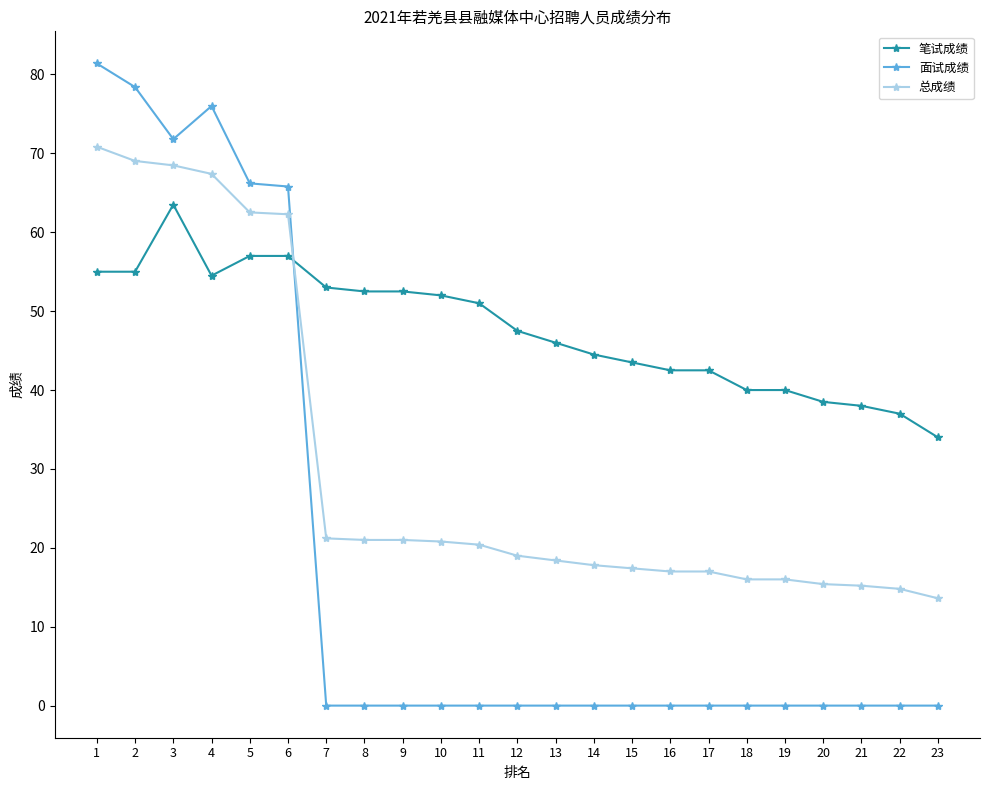

How many lines are shown in the chart?

3